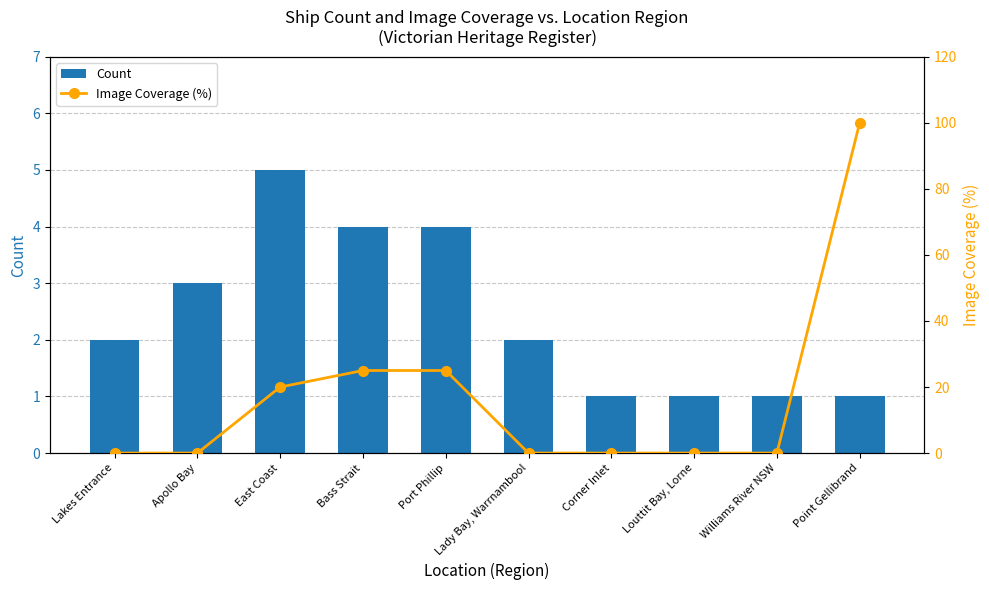

What is the spread (max minus min) of values at East Coast?

15